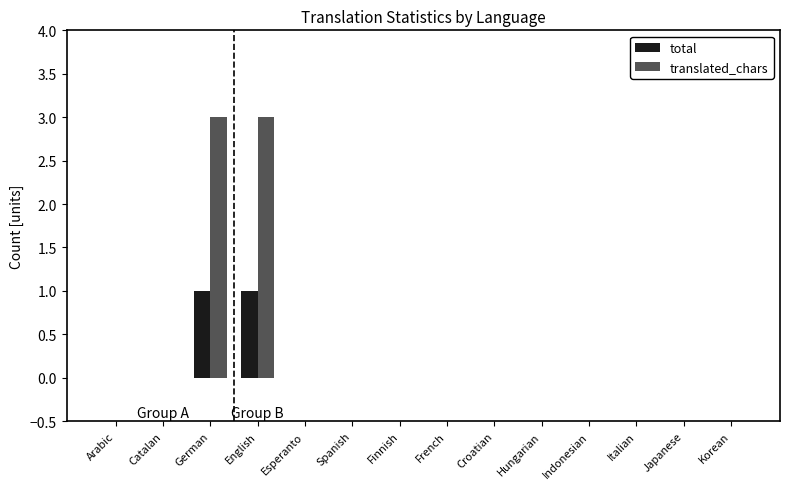

Which series changed the most between Arabic and German?

translated_chars